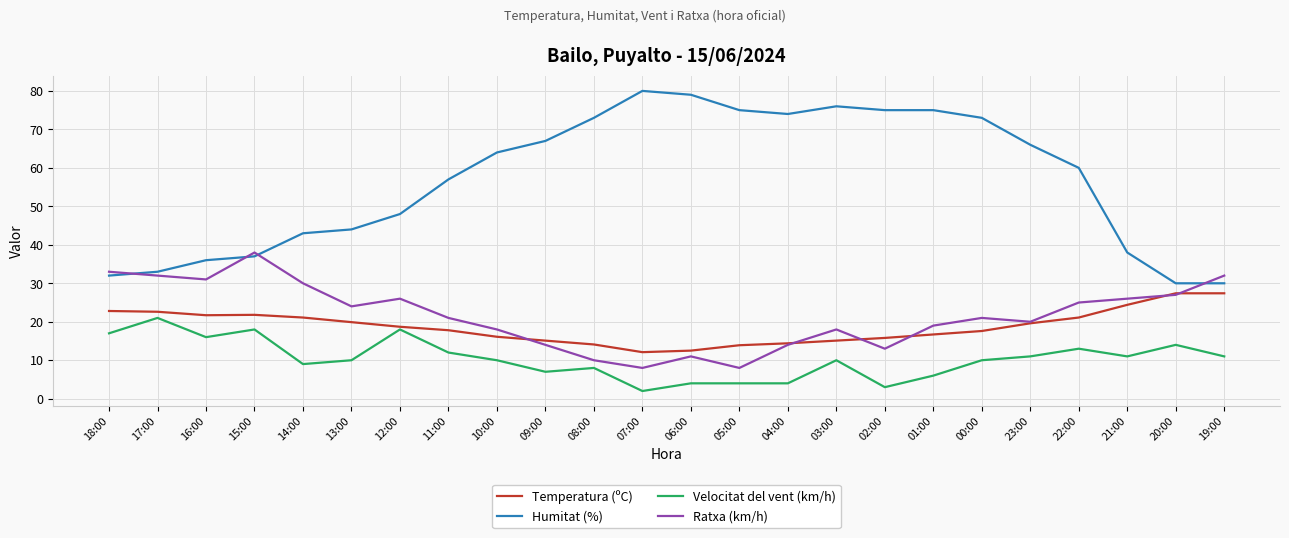

What is the difference between the Temperatura (ºC) values at 13:00 and 01:00?

3.2